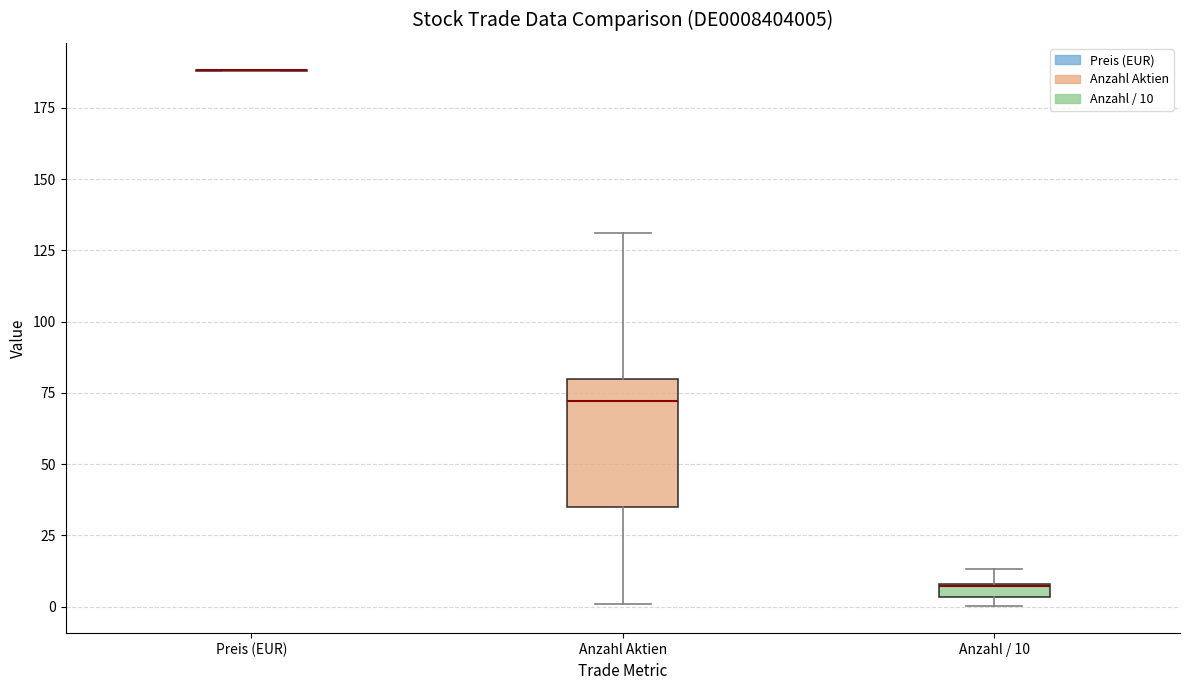

Comparing the boxes themselves (not the whiskers), which one is the tallest?

Anzahl Aktien